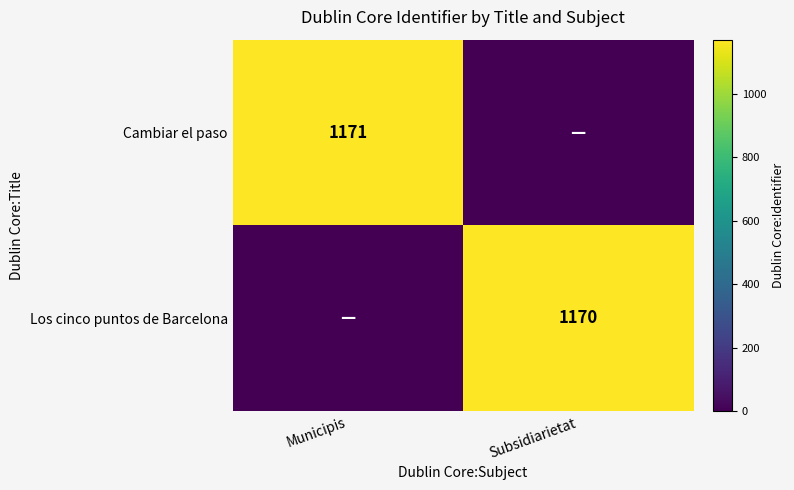

The value of Cambiar el paso at Municipis is 490. True or false?

False